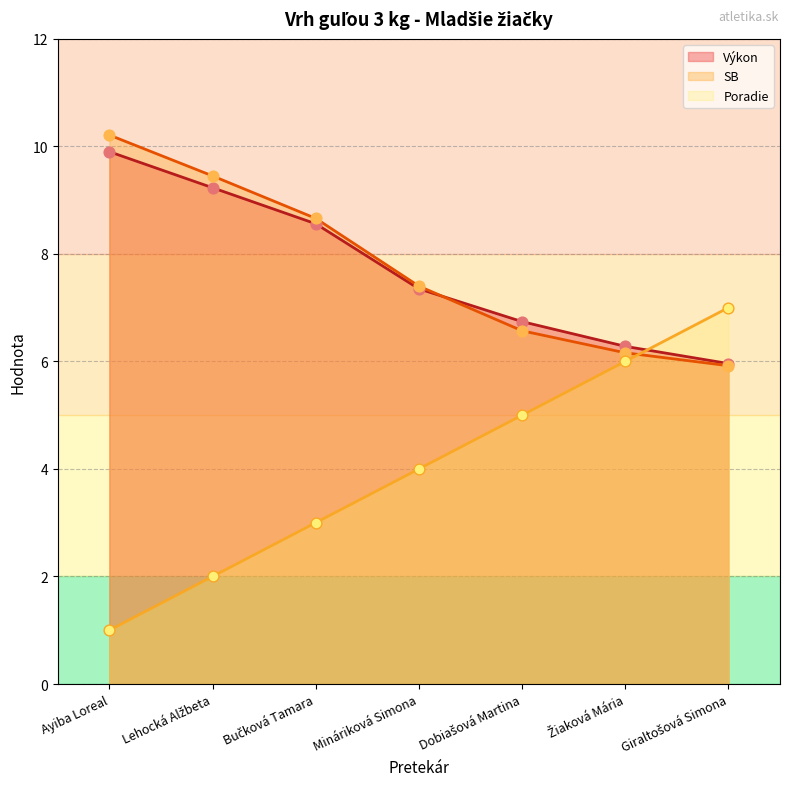

Which series contains the lowest Y value?

Poradie